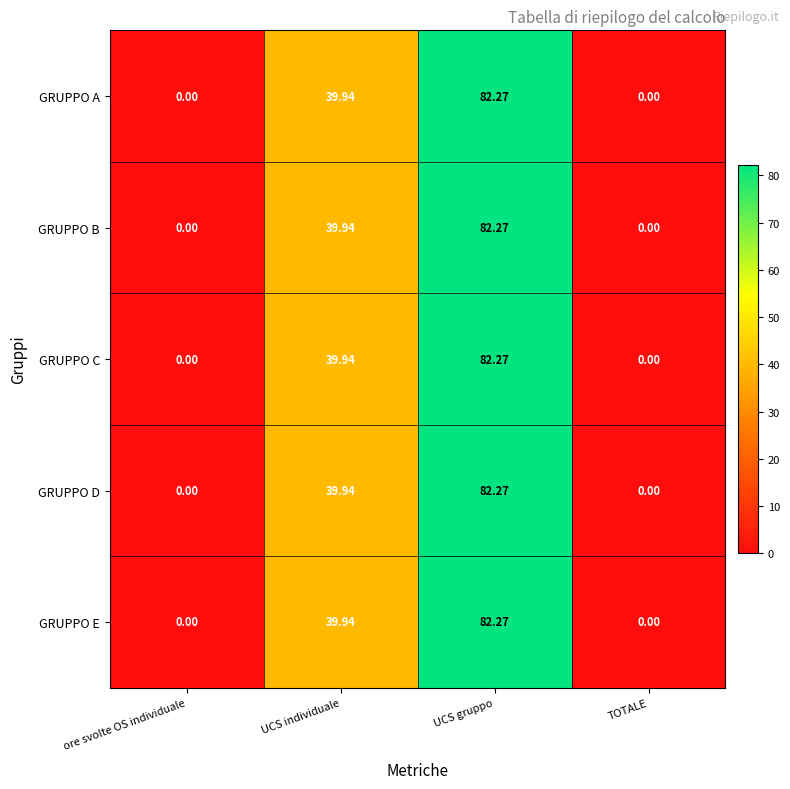

At which label does GRUPPO B first exceed 39?

UCS individuale